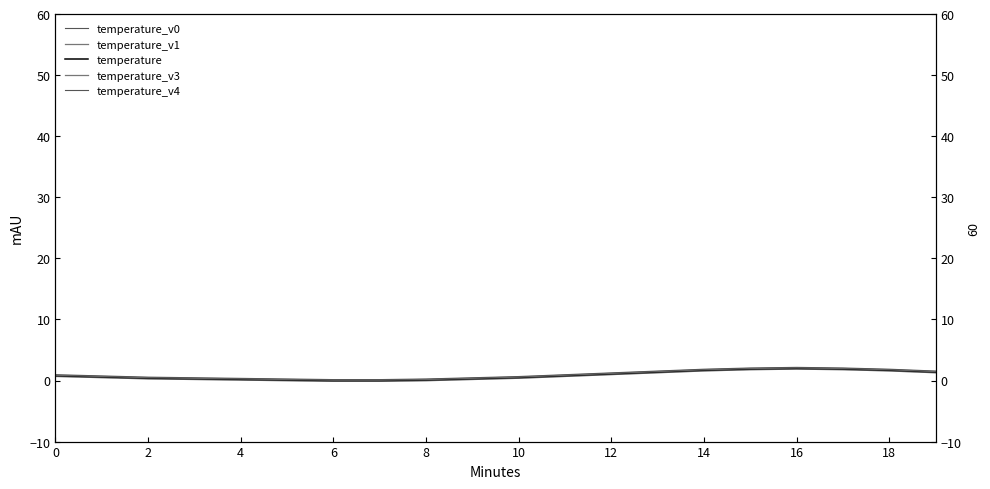

How many categories are shown in the chart?

20